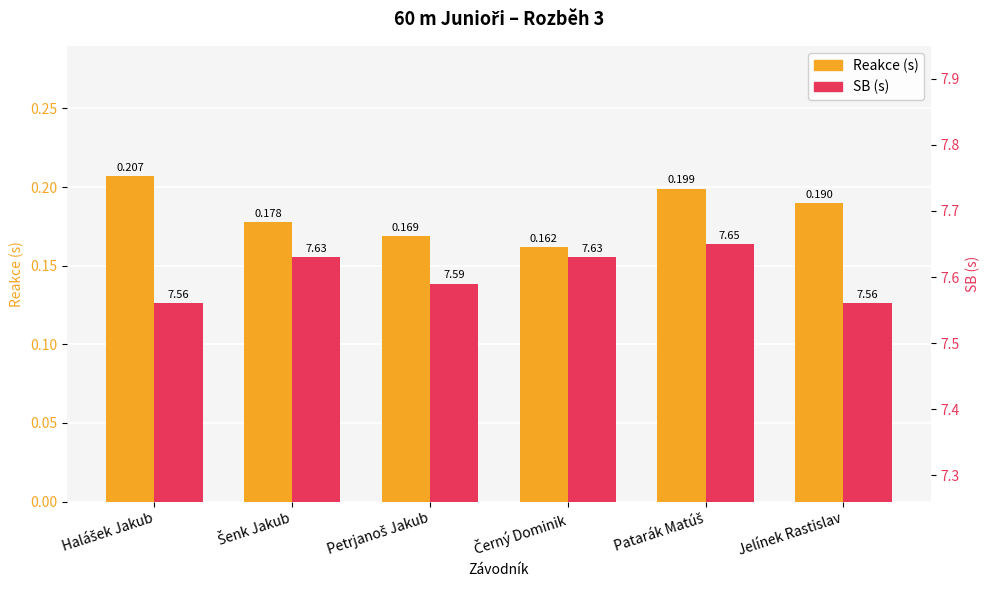

What is the total value across all series at Šenk Jakub?

7.8